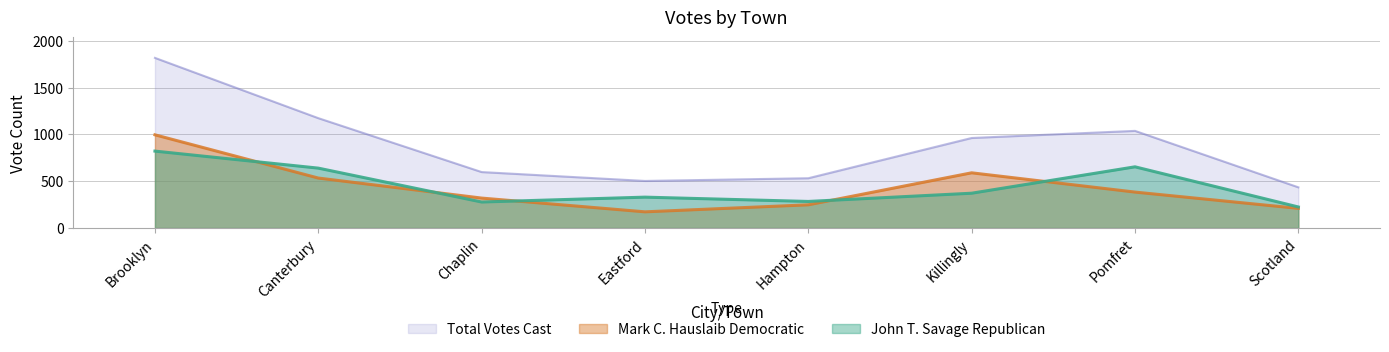

What is the greatest value displayed?

1818